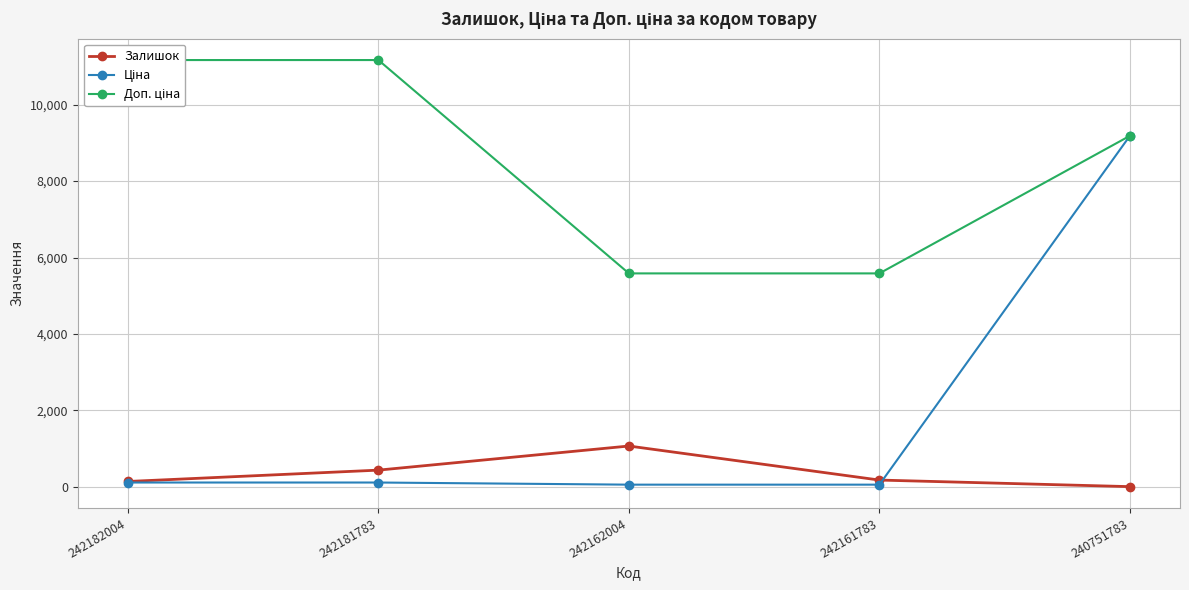

True or false: Залишок and Доп. ціна cross at least once.

False